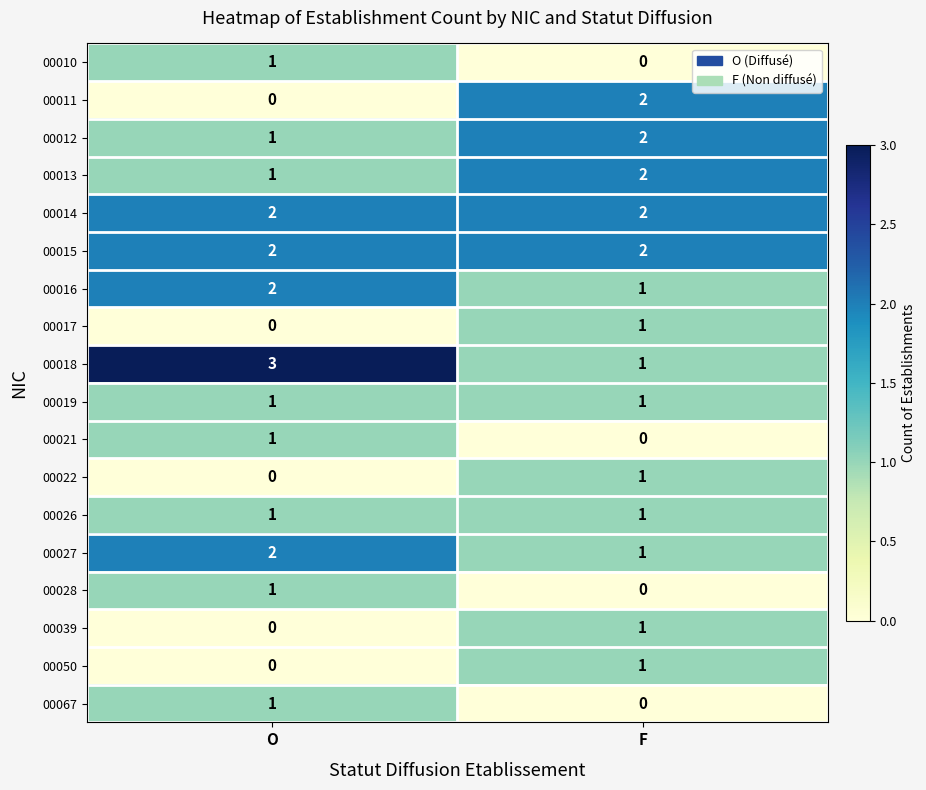

What is the sum of the 00015 values at F and O?

4